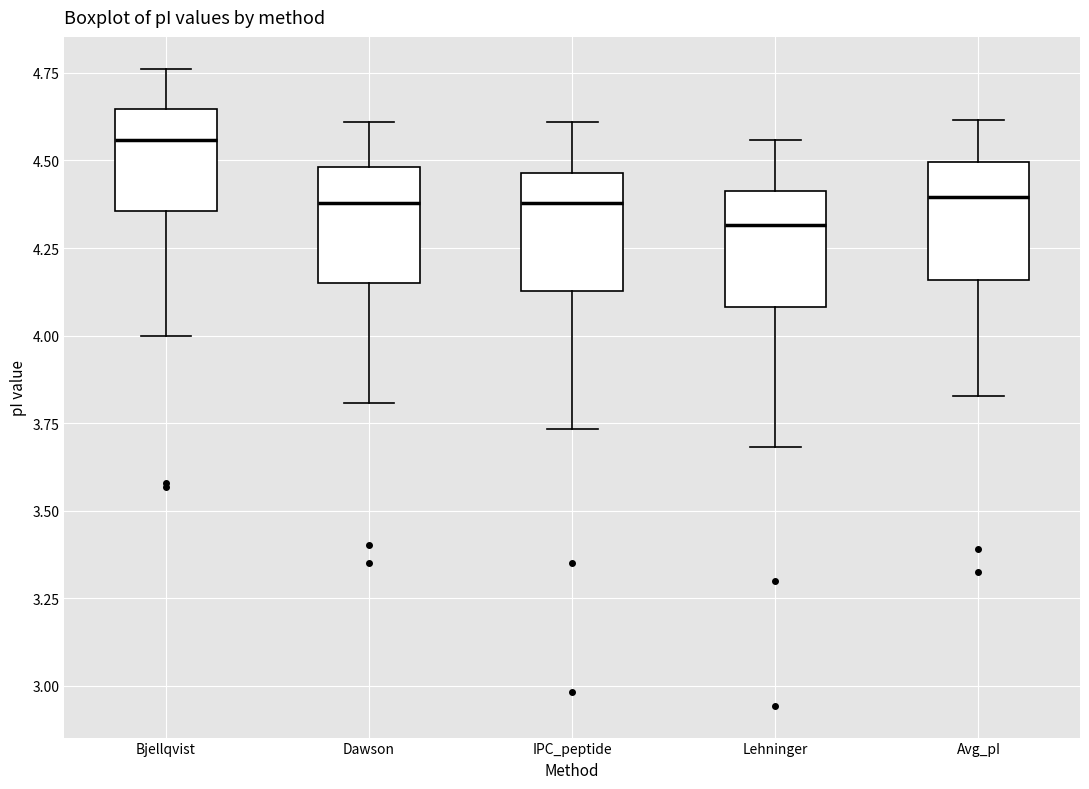

Reading left to right, transcribe this box plot: for each box, give where its median line is, the range the box spans, and where its two whiskers end, as read against the y-axis. The values are not printed on the chart, so give them approximately, as read against the axis.

Bjellqvist: median 4.55, box 4.35 to 4.65, whiskers 4.00 to 4.75
Dawson: median 4.40, box 4.15 to 4.50, whiskers 3.80 to 4.60
IPC_peptide: median 4.40, box 4.15 to 4.45, whiskers 3.75 to 4.60
Lehninger: median 4.30, box 4.10 to 4.40, whiskers 3.70 to 4.55
Avg_pI: median 4.40, box 4.15 to 4.50, whiskers 3.85 to 4.60